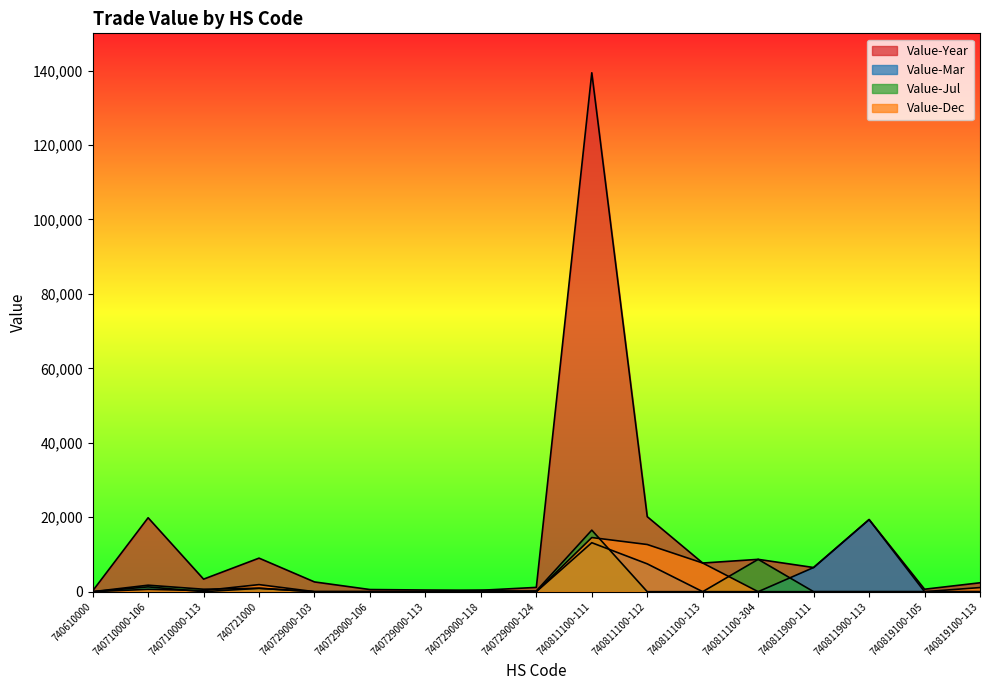

The value of Value-Year at 740819100-105 is 663. True or false?

True